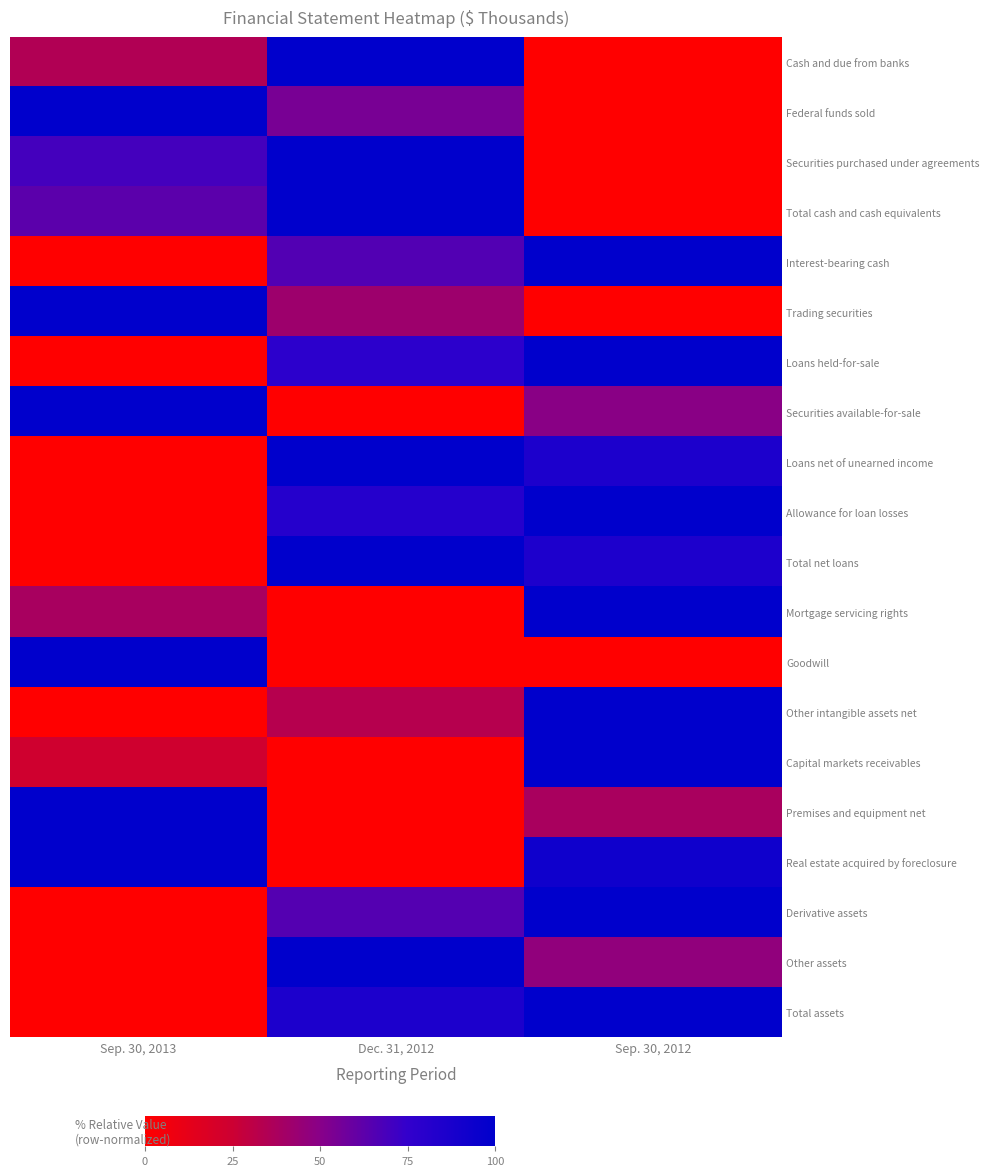

List the series in order of their peak value, lowest first.

Cash and due from banks, Federal funds sold, Securities purchased under agreements, Total cash and cash equivalents, Interest-bearing cash, Trading securities, Loans held-for-sale, Securities available-for-sale, Loans net of unearned income, Allowance for loan losses, Total net loans, Mortgage servicing rights, Goodwill, Other intangible assets net, Capital markets receivables, Premises and equipment net, Real estate acquired by foreclosure, Derivative assets, Other assets, Total assets